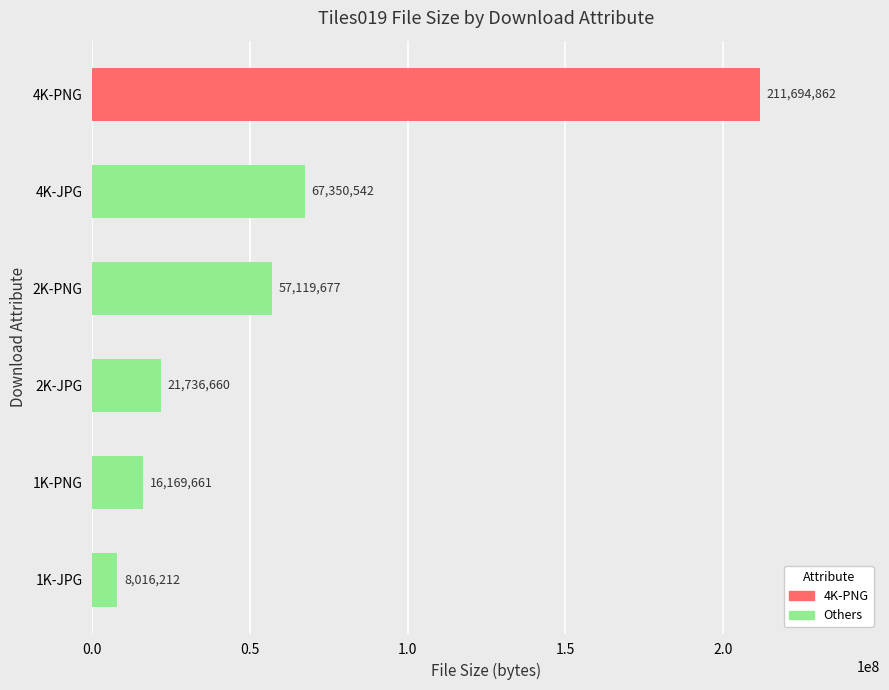

List the labels in order of value, smallest first.

1K-JPG, 1K-PNG, 2K-JPG, 2K-PNG, 4K-JPG, 4K-PNG